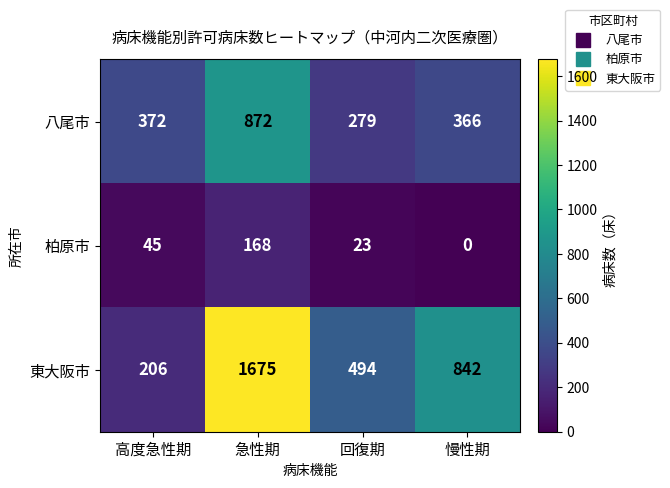

How many positive values does the 柏原市 series have?

3